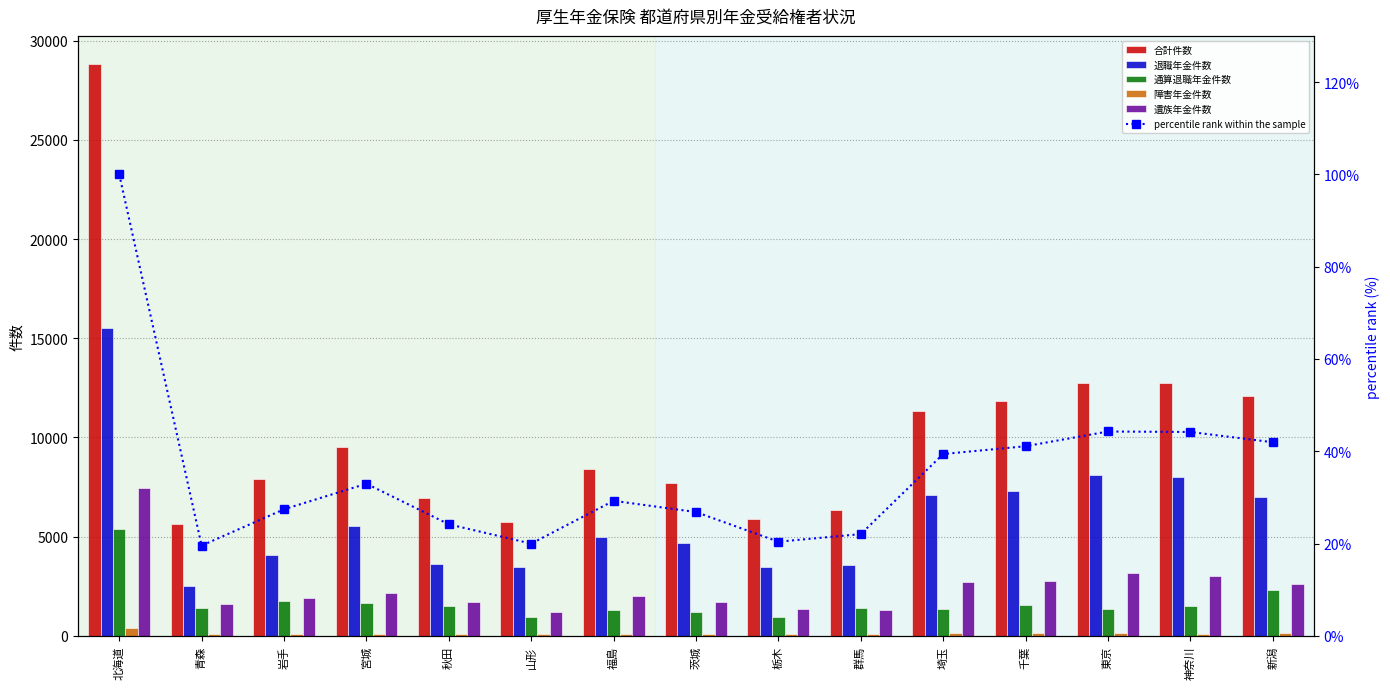

Rank the categories by 遺族年金件数 value from highest to lowest.

北海道, 東京, 神奈川, 千葉, 埼玉, 新潟, 宮城, 福島, 岩手, 茨城, 秋田, 青森, 栃木, 群馬, 山形